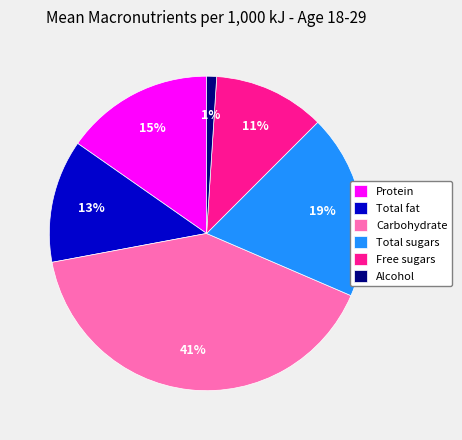

Is it true that Total fat is 27% of the pie?

False